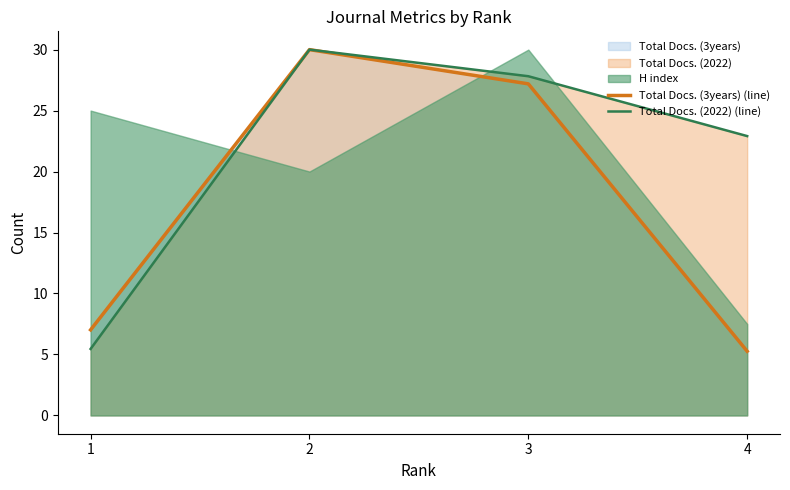

The Total Docs. (3years) (line) series shows 12.1 at 1. True or false?

False